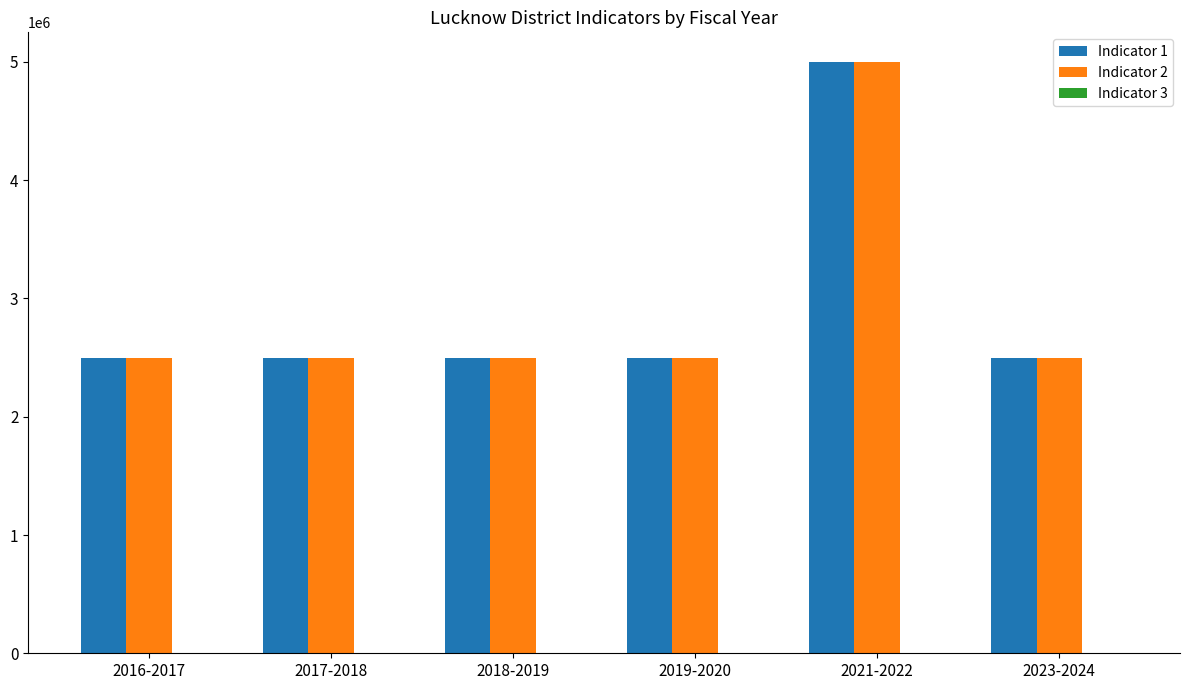

Are the bars horizontal?

No